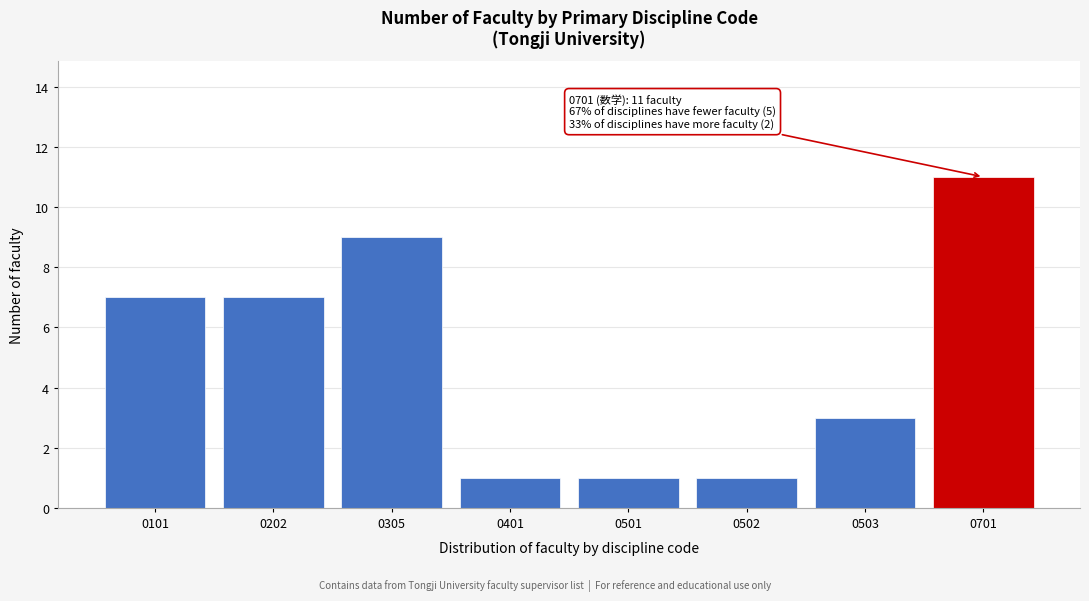

Reading right to left, what are all the values shown in this chart?

0701=11	0503=3	0502=1	0501=1	0401=1	0305=9	0202=7	0101=7